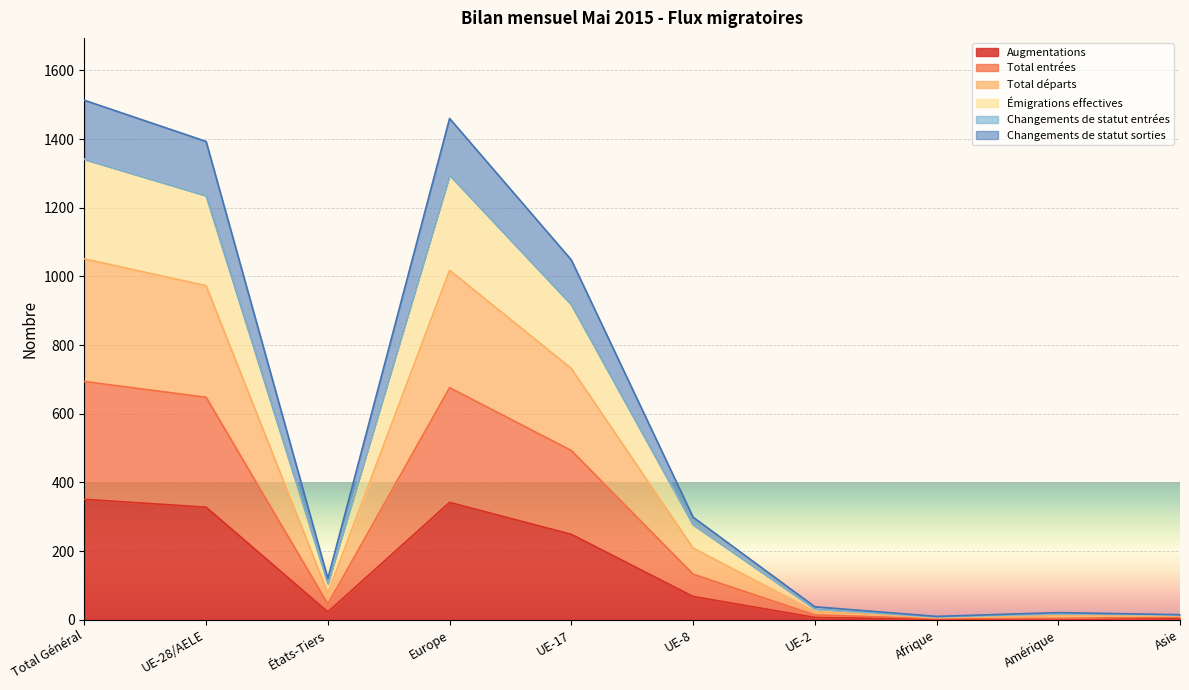

How many data points in Total entrées are less than 133?

5